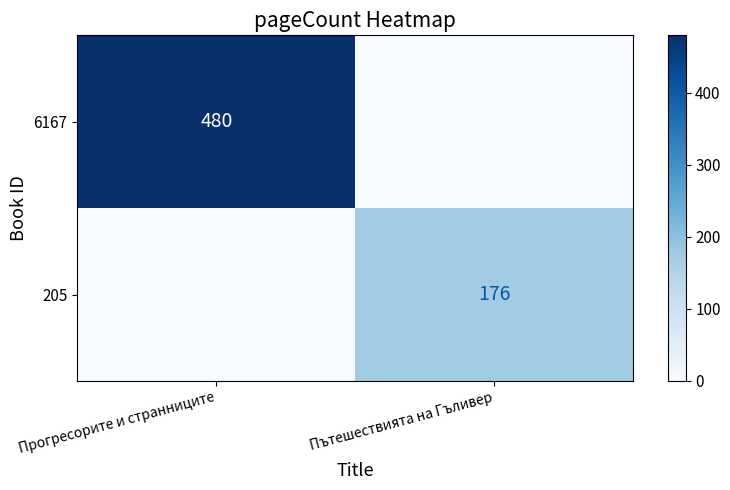

Is the value of 205 at Пътешествията на Гъливер greater than the value of 6167 at Прогресорите и странниците?

No